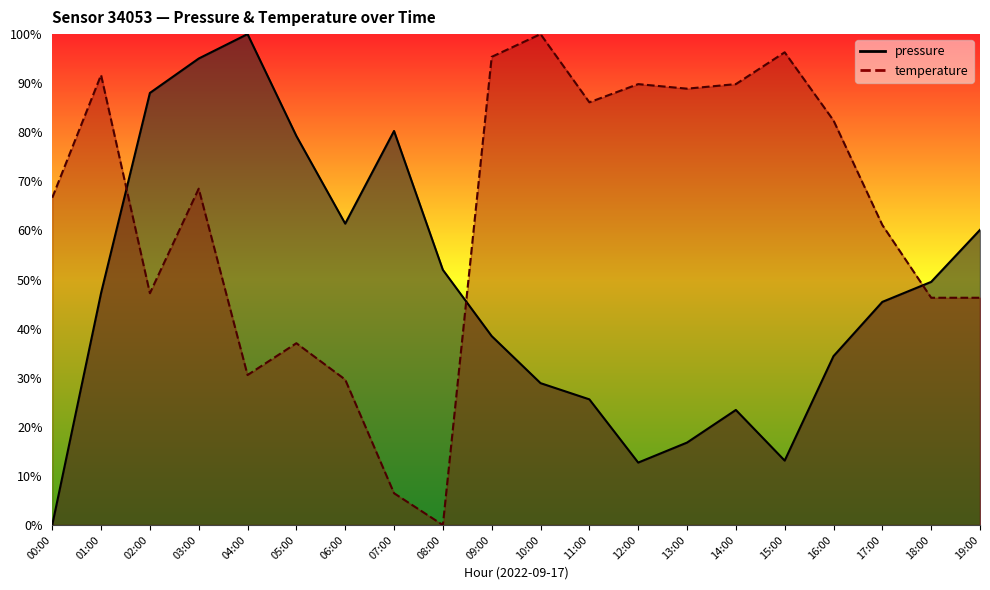

Between 16:00 and 03:00, which is larger?

03:00